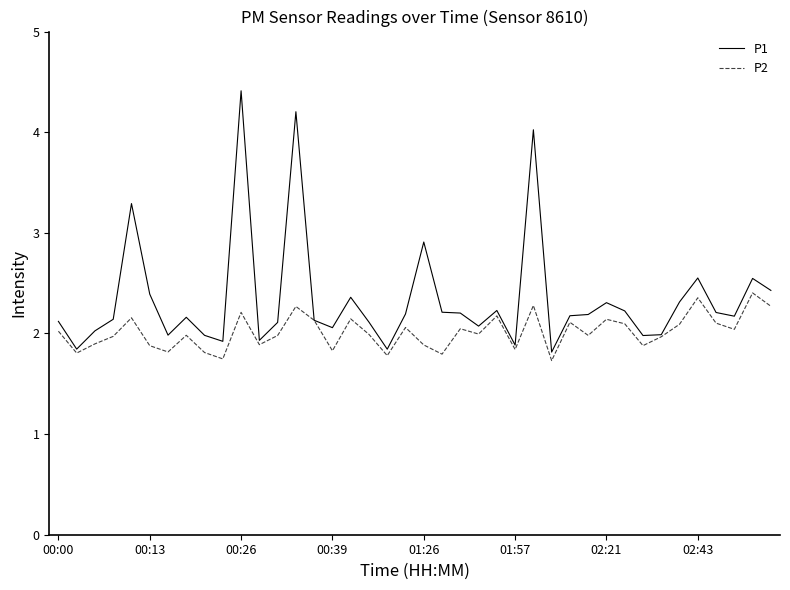

Which series has the largest total across all categories?

P1